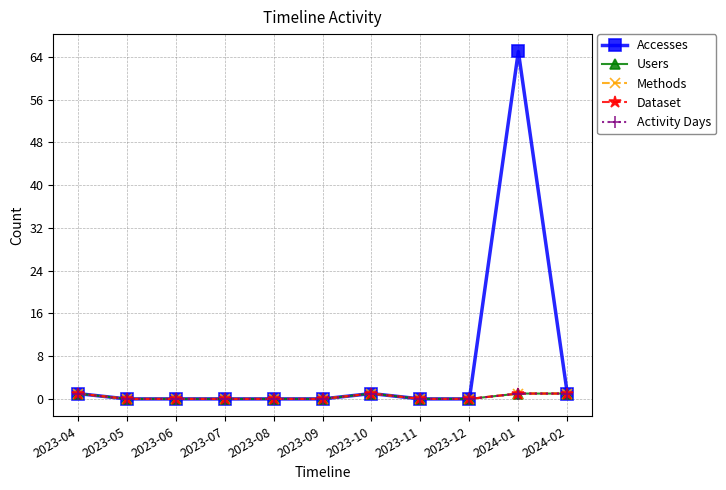

Reading right to left, what are all the values shown in this chart?

Accesses: 1	65	0	0	1	0	0	0	0	0	1
Users: 1	1	0	0	1	0	0	0	0	0	1
Methods: 1	1	0	0	1	0	0	0	0	0	1
Dataset: 1	1	0	0	1	0	0	0	0	0	1
Activity Days: 1	1	0	0	1	0	0	0	0	0	1